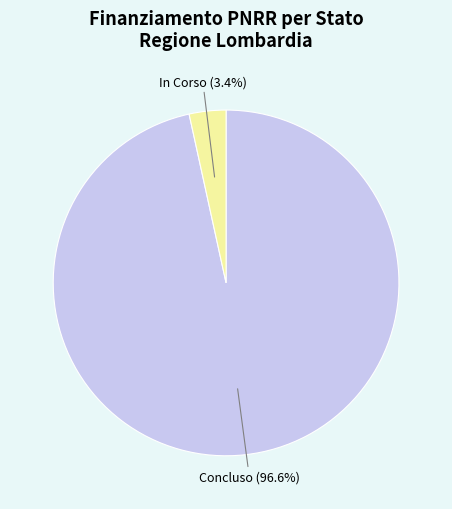

Count the number of slices in the pie.

2